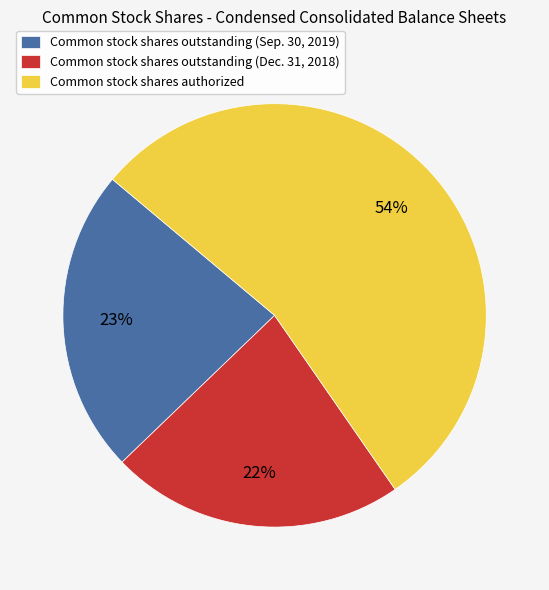

Between Common stock shares authorized and Common stock shares outstanding (Sep. 30, 2019), which is larger?

Common stock shares authorized